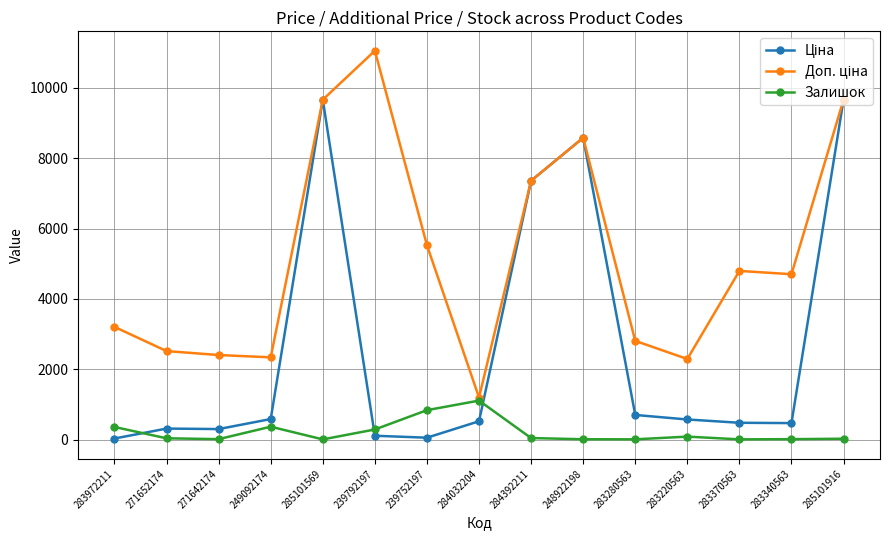

Which label corresponds to the largest value in the chart?

239792197